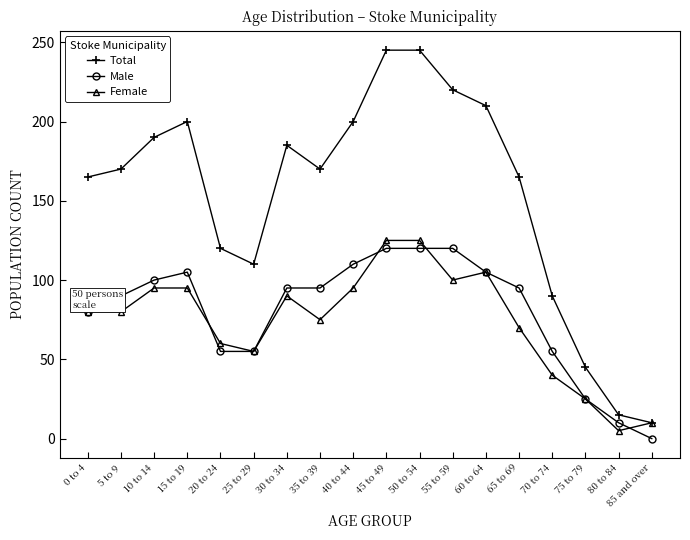

What is the value of the Total point at the 17th from the left?

15